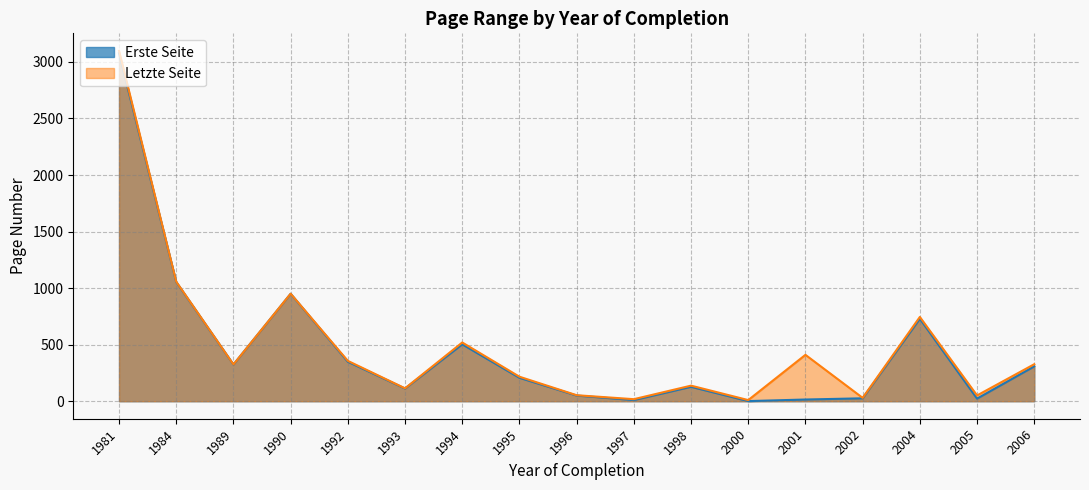

True or false: Erste Seite and Letzte Seite cross at least once.

False